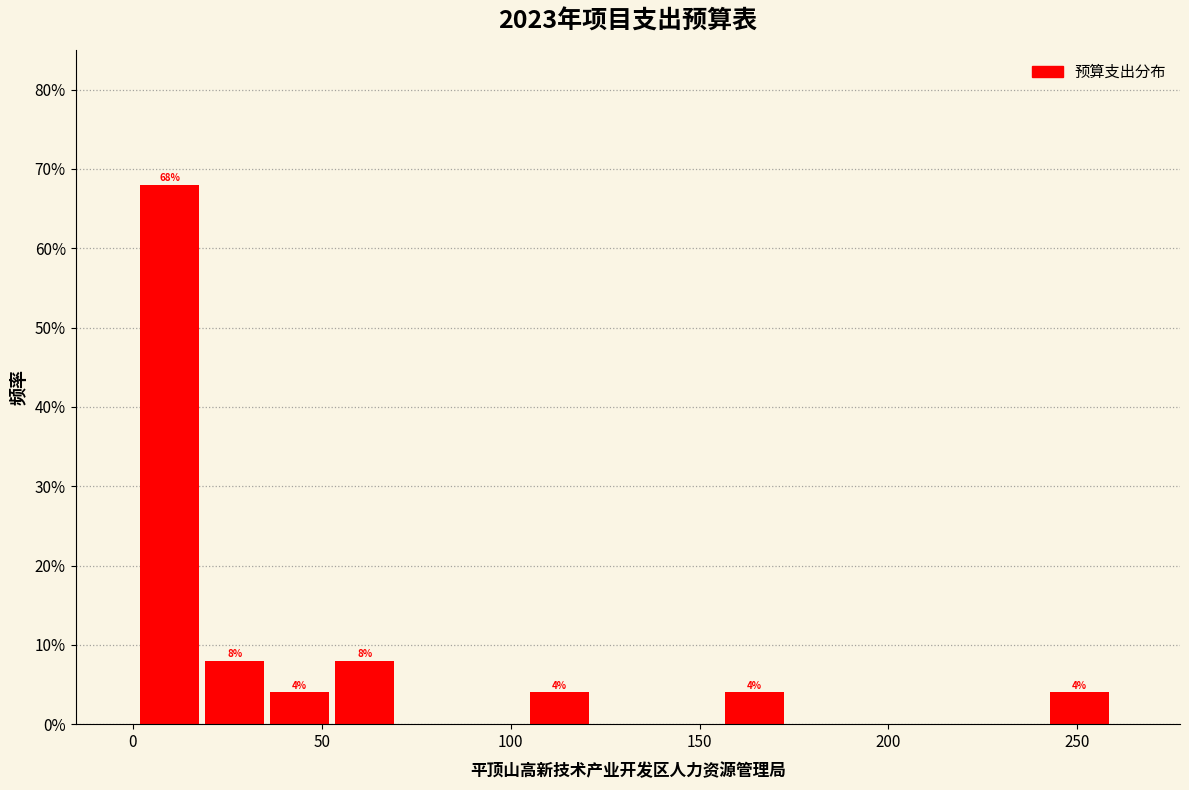

Read against the x-axis, roughly where is the centre of the tallest bar?

10